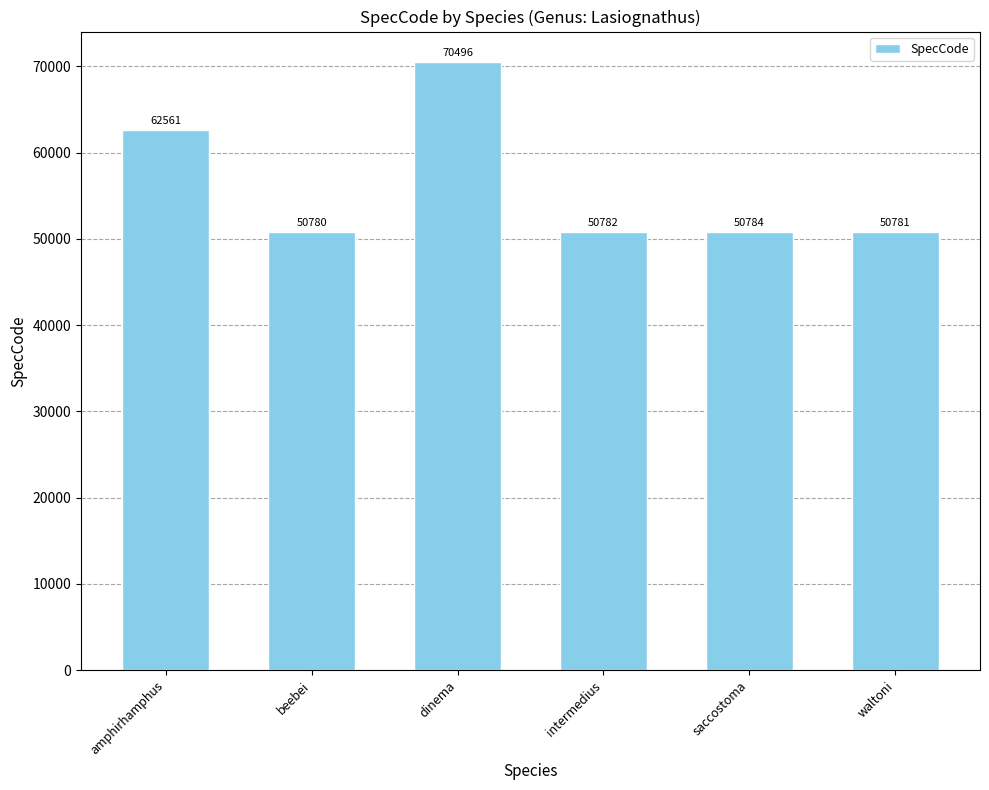

The value at dinema is 70496. True or false?

True